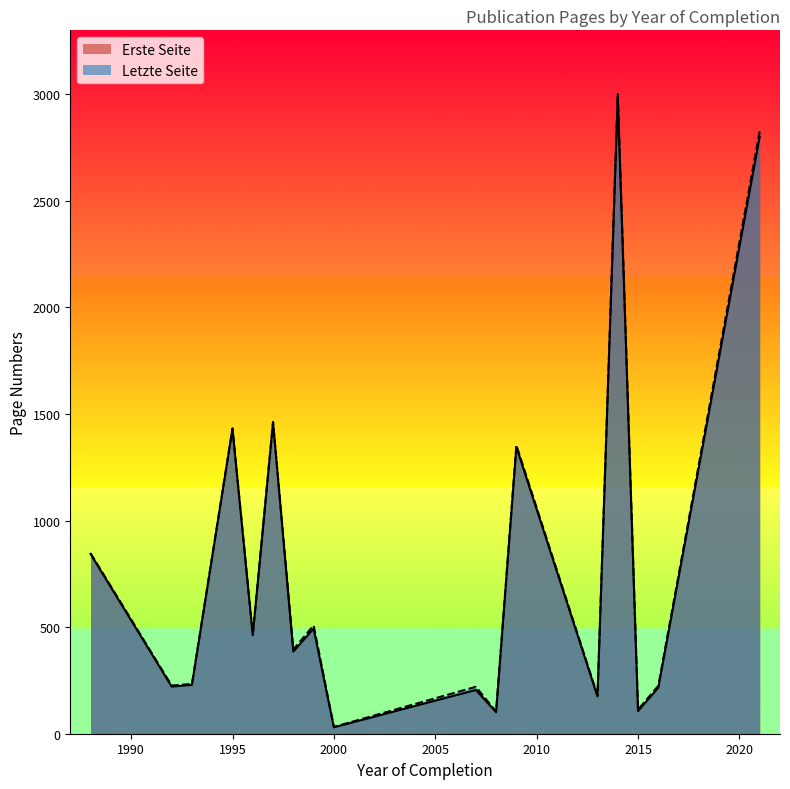

What are all the series names shown in the legend?

Erste Seite, Letzte Seite